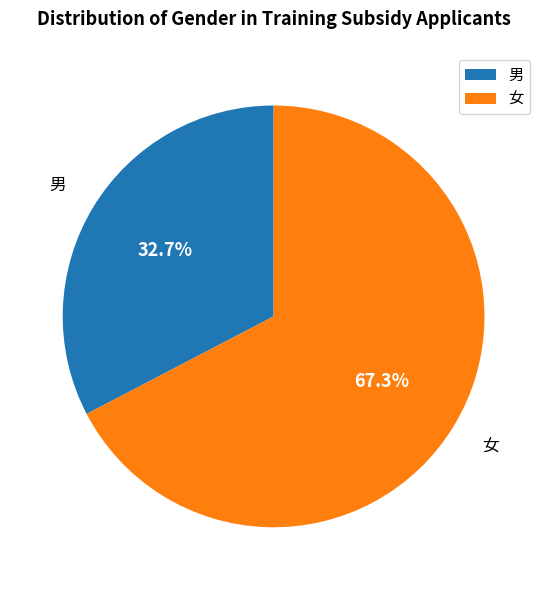

Count the number of slices in the pie.

2